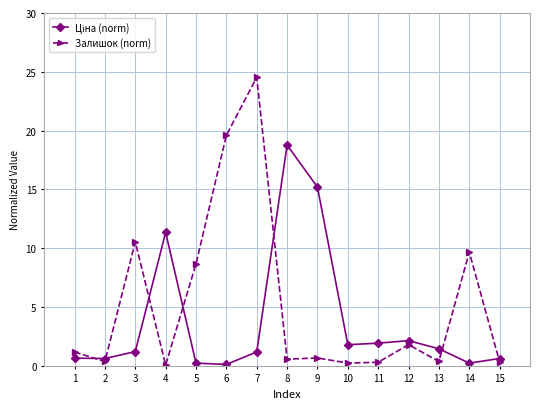

The Залишок (norm) series shows 0.2 at 10. True or false?

True